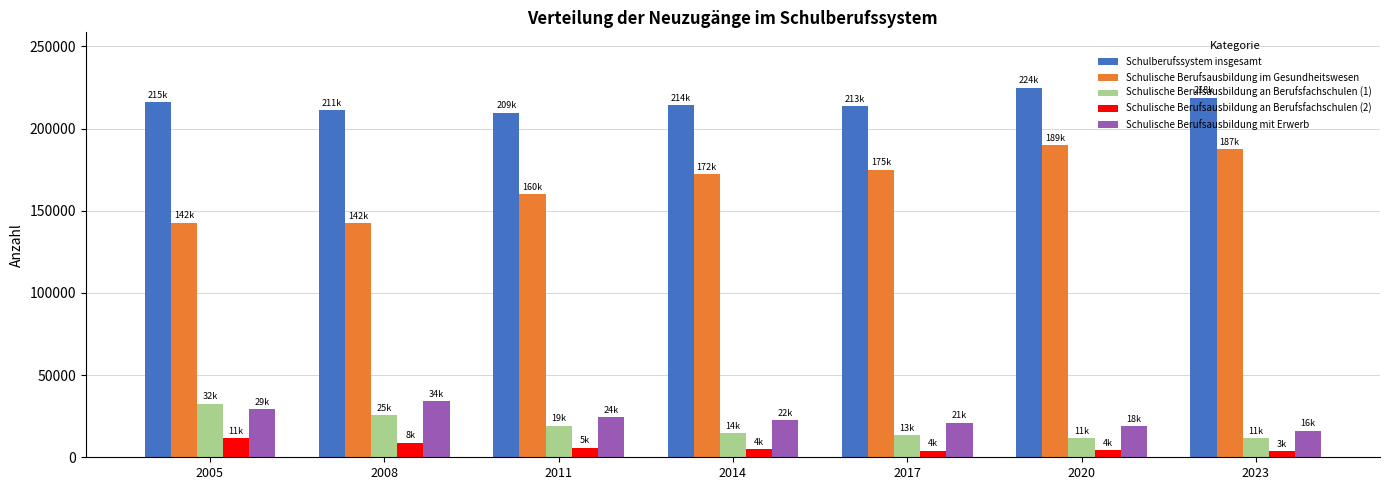

What is the sum of the Schulische Berufsausbildung an Berufsfachschulen (2) values at 2014 and 2017?

8767